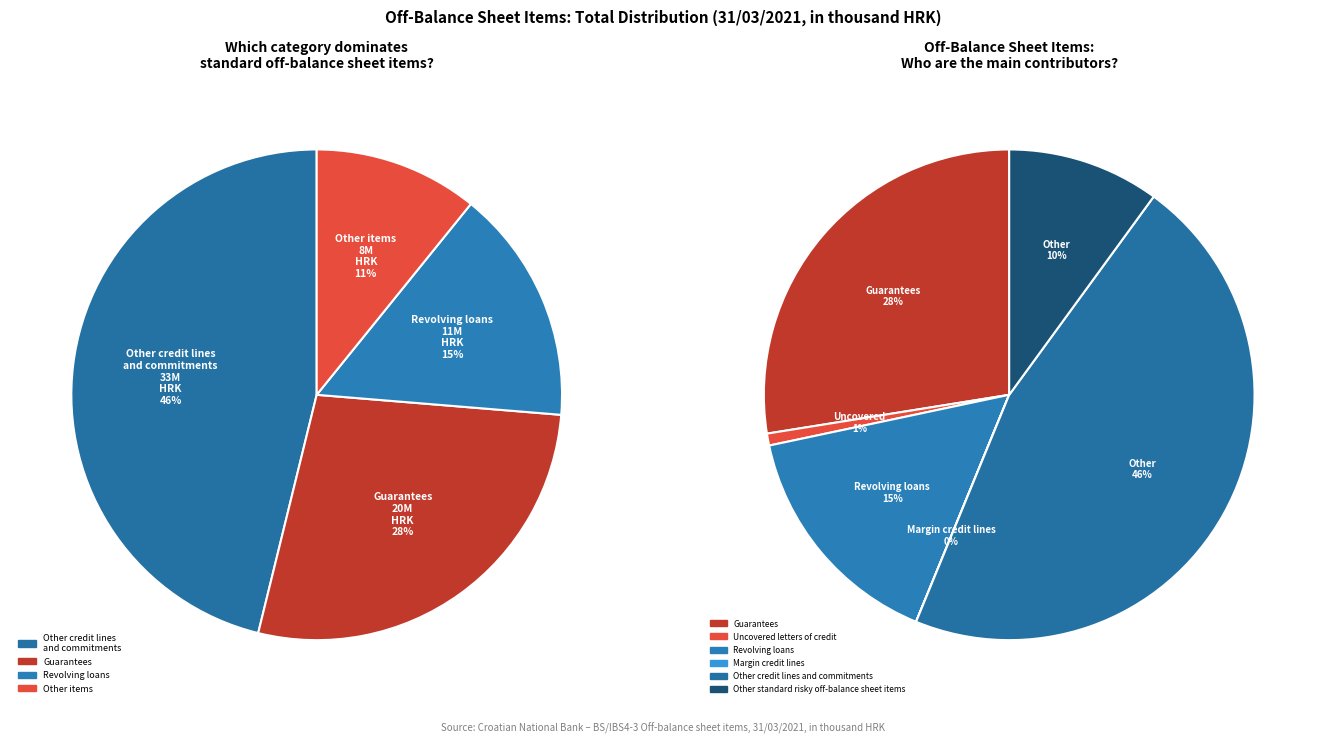

Is it true that Margin credit lines is 1% of the pie?

False